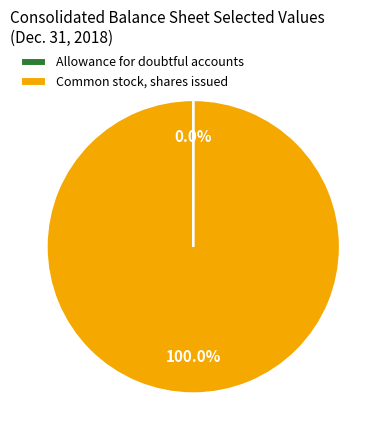

Which slice represents more than half of the pie?

Common stock, shares issued